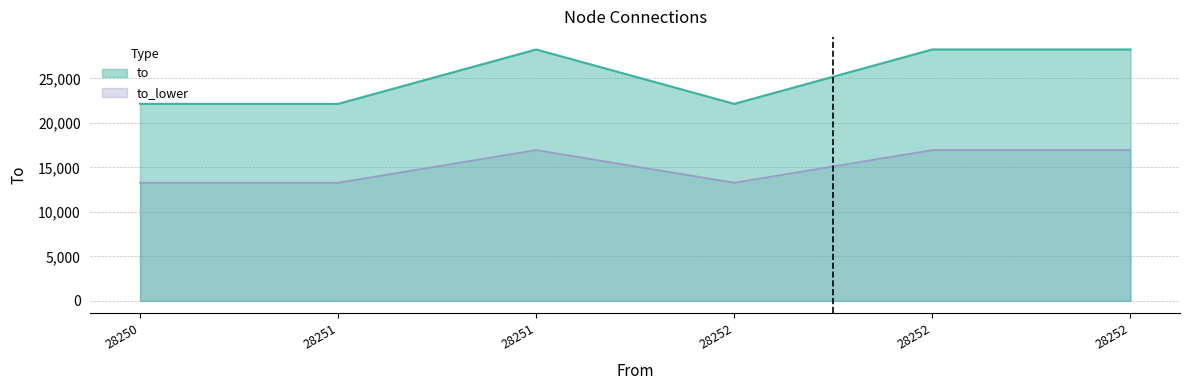

Rank the categories by value from lowest to highest.

28250, 28251, 28252, 28251, 28252, 28252